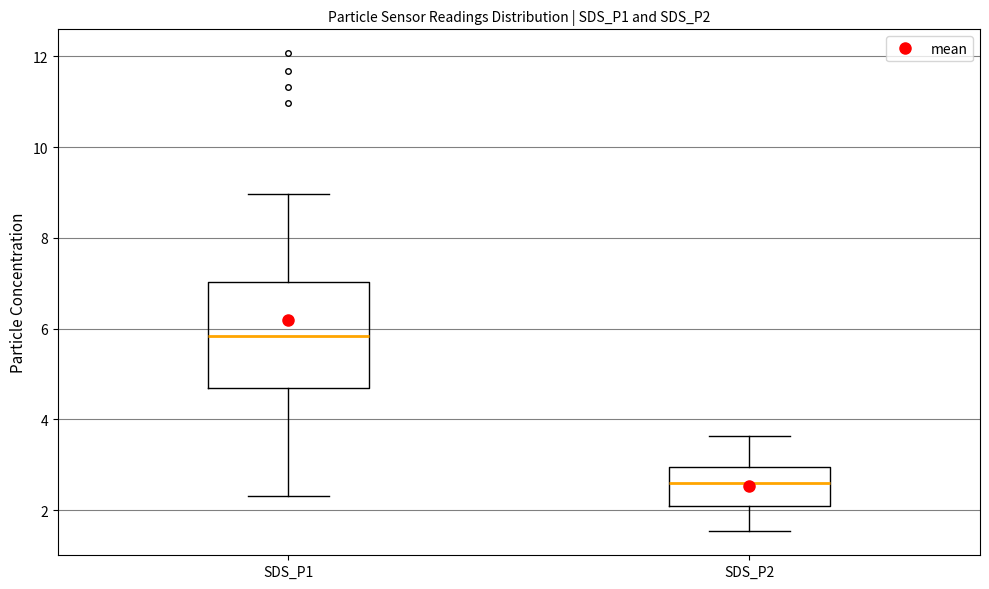

Which box has the highest median line?

SDS_P1